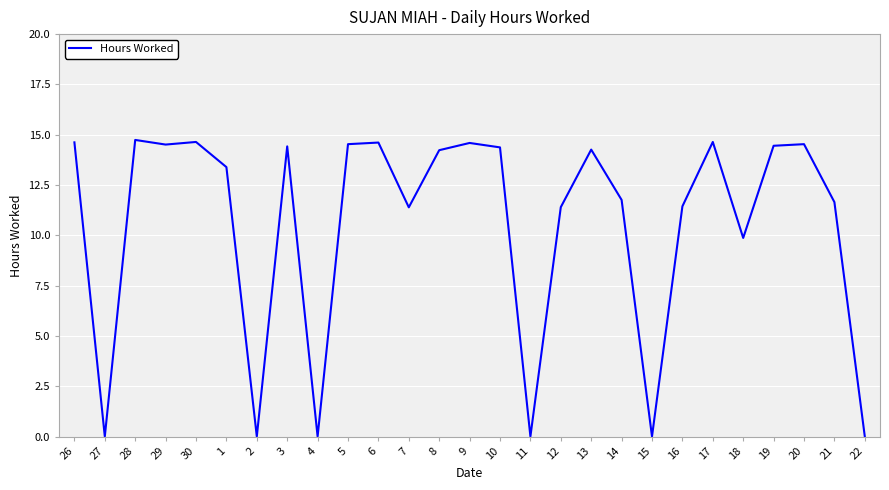

What position from the left is 9?

14